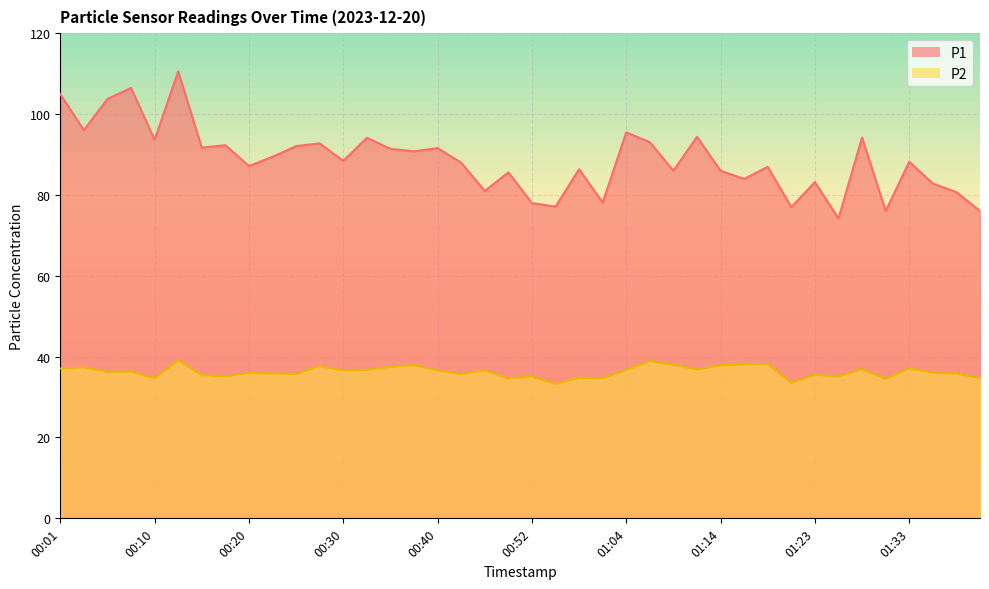

Does the chart display data point markers on the line(s)?

No